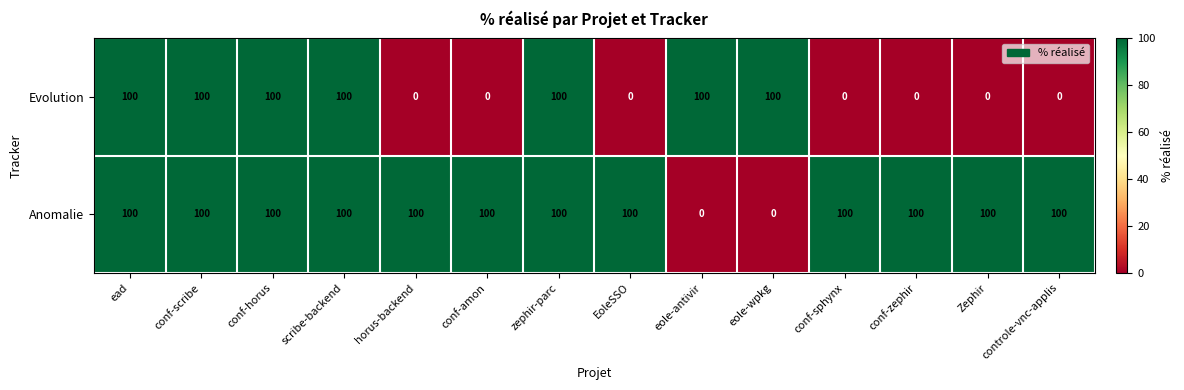

What is the greatest value displayed?

100